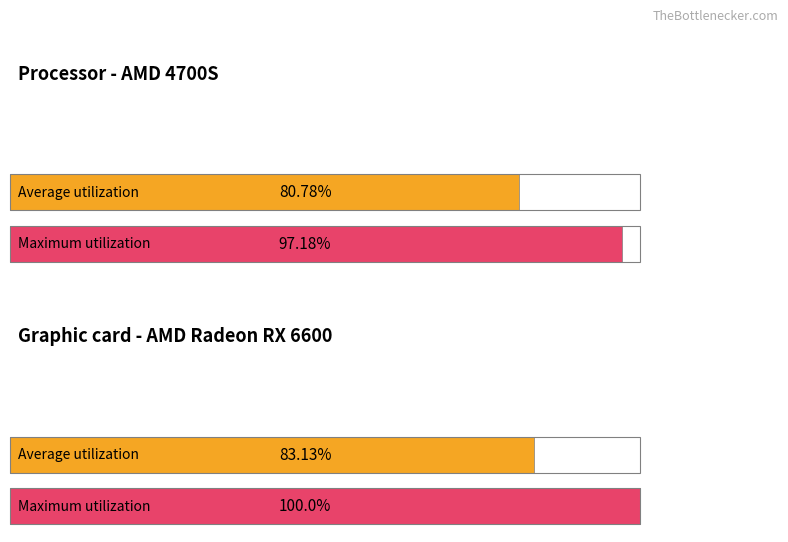

How many bars are there in each group?

2